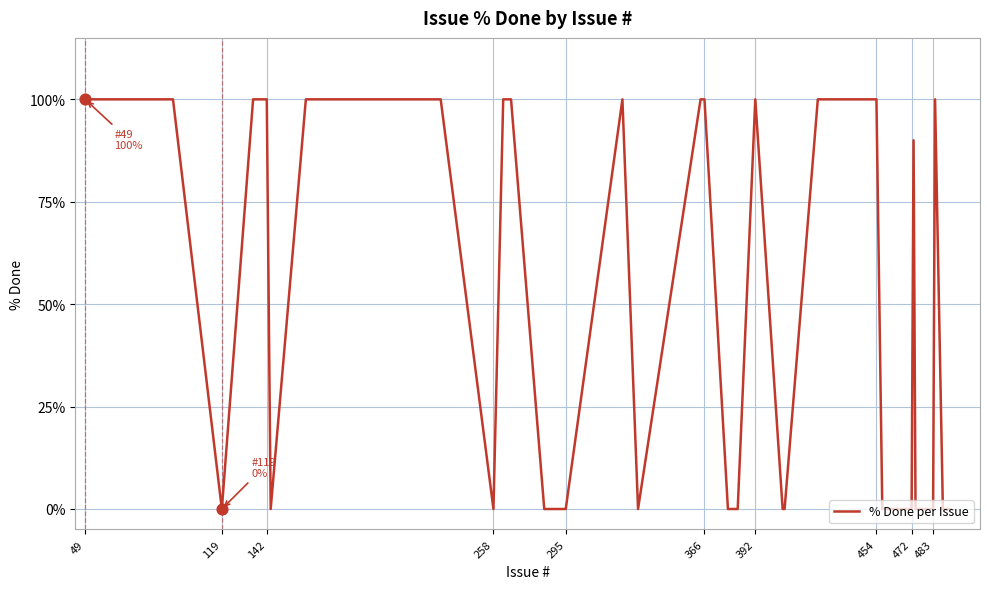

What is the difference between the maximum and minimum values?

100